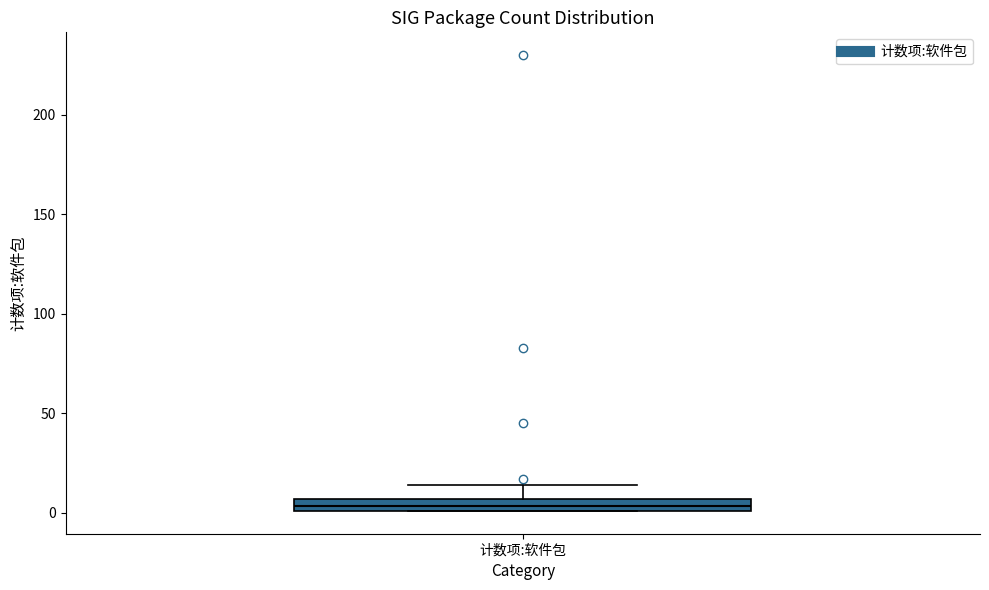

Where is the upper edge of the box for 计数项:软件包 on the y-axis? The values are not printed on the chart, so give them approximately, as read against the axis.

5